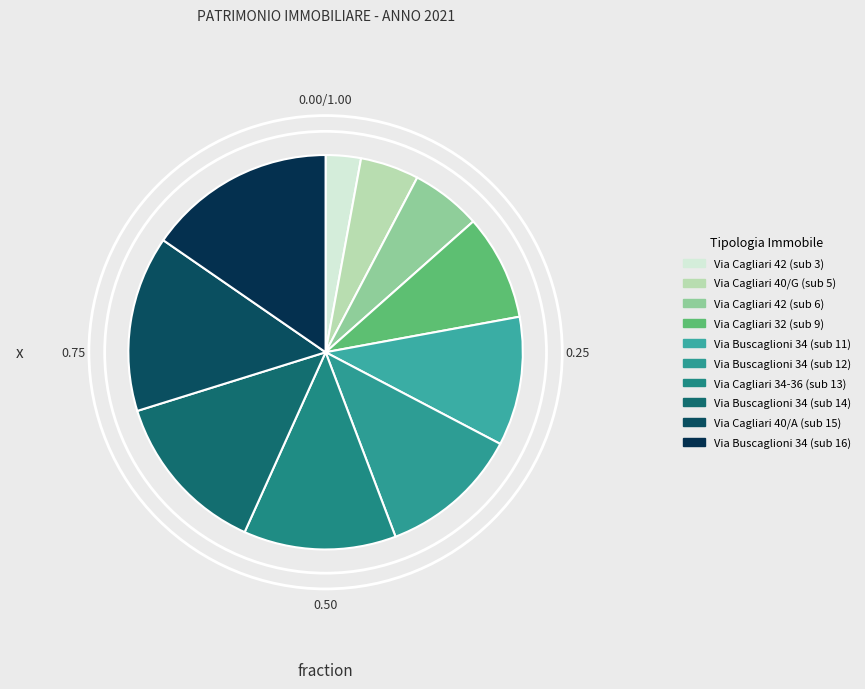

How many slices are in this pie chart?

10